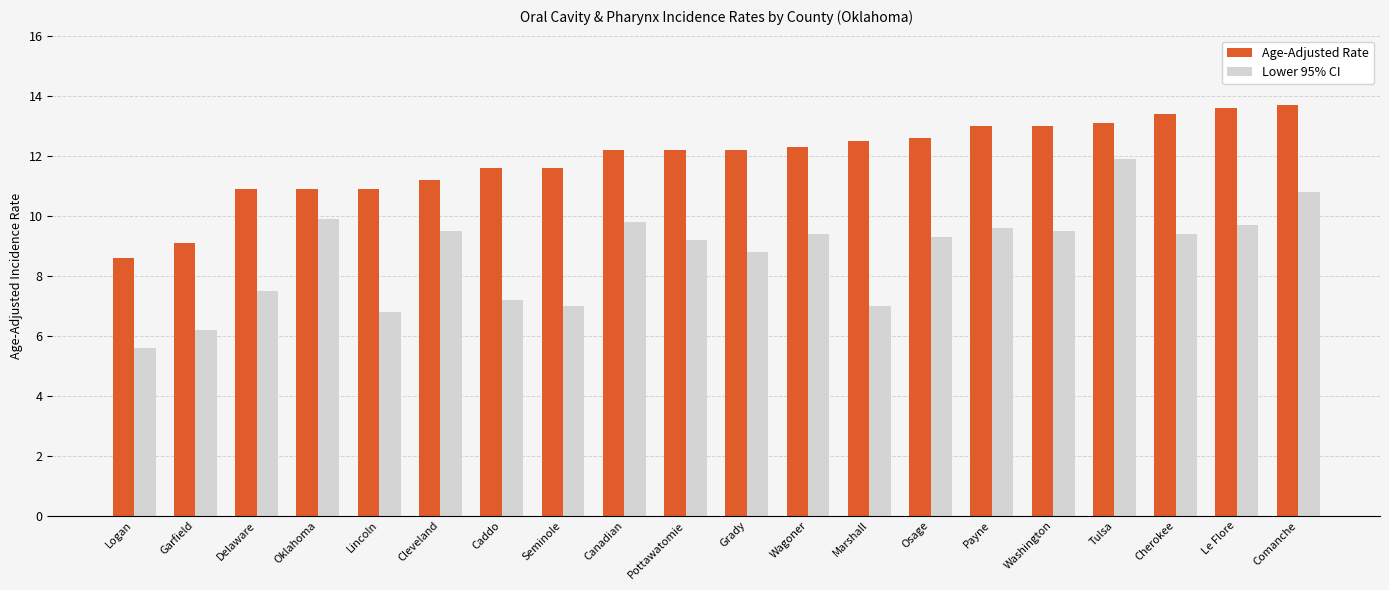

Is the value of Age-Adjusted Rate at Seminole greater than the value of Lower 95% CI at Osage?

Yes